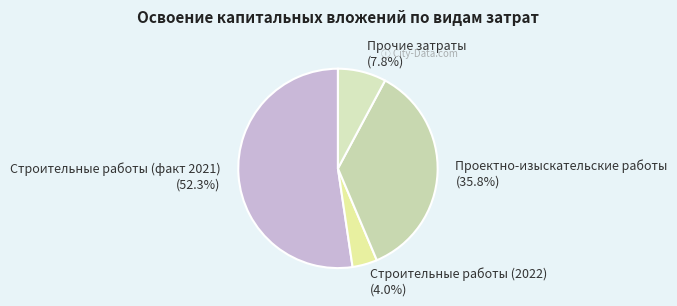

The Проектно-изыскательские работы slice represents 36% of the pie. True or false?

True